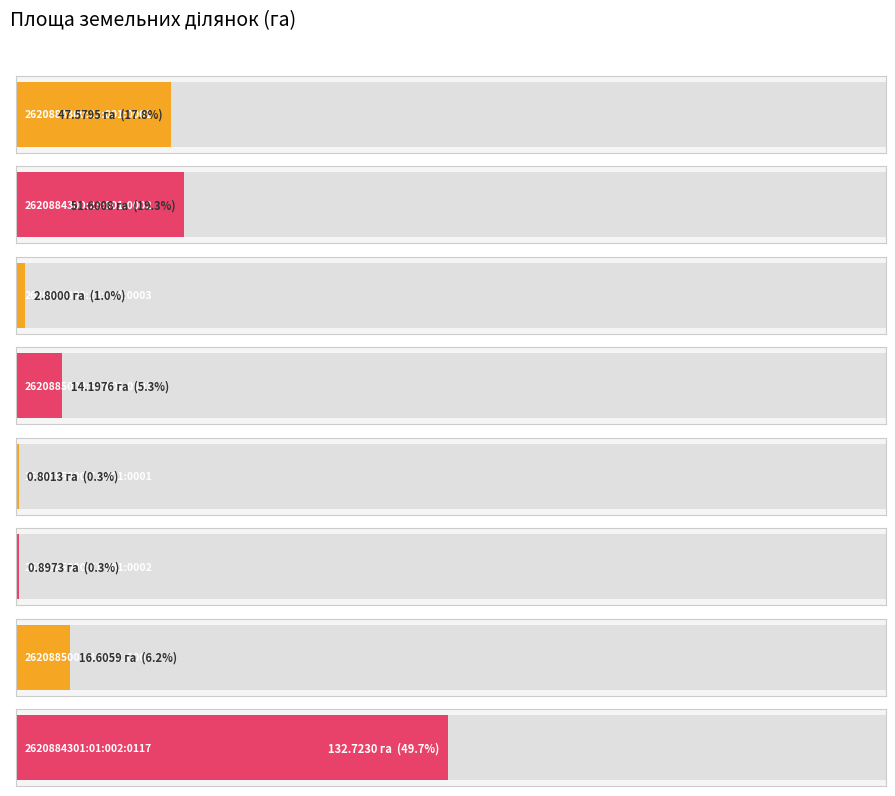

Reading left to right, transcribe all the data shown in this chart.

2620884300:23:001:0001=47.6	2620884300:23:001:0002=51.6	2620884300:23:001:0003=2.8	2620885000:50:001:0001=14.2	2620885000:71:001:0001=0.8	2620885000:71:001:0002=0.9	2620885002:39:001:0001=16.6	2620884301:01:002:0117=132.7